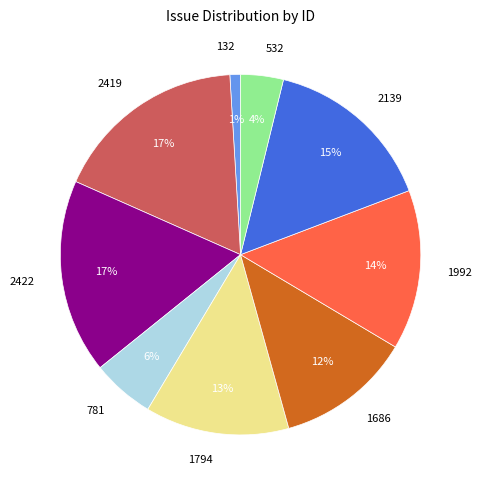

To the nearest percent, what percentage of the pie is 2419?

17%